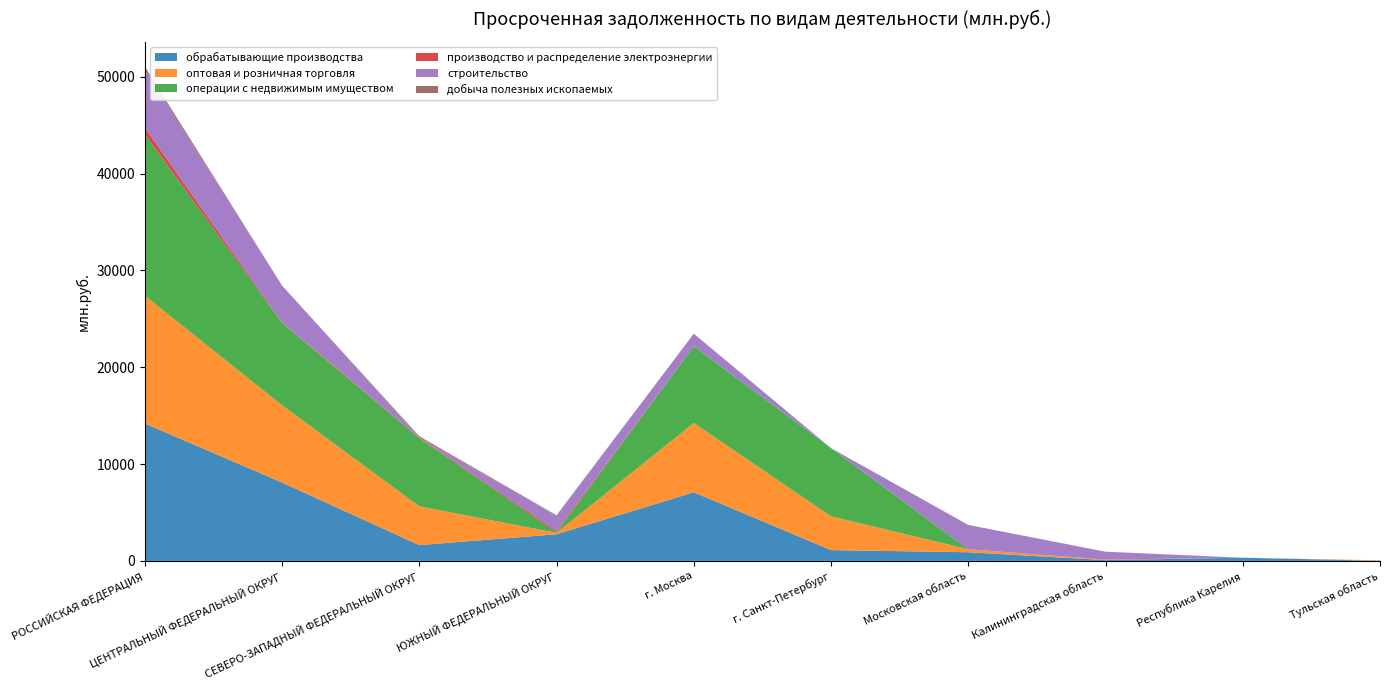

Reading right to left, extract all data points from this chart.

обрабатывающие производства: 14	328	83	895	1115	7091	2751	1631	8095	14198
оптовая и розничная торговля: 54	0	28	308	3491	7157	144	4008	7986	13203
операции с недвижимым имуществом: 0	0	0	0	7046	7930	44	7045	8513	16678
производство и распределение электроэнергии: 0	0	32	0	0	0	167	58	43	680
строительство: 0	0	807	2512	0	1294	1571	0	3805	6006
добыча полезных ископаемых: 0	0	0	0	0	0	43	129	0	293